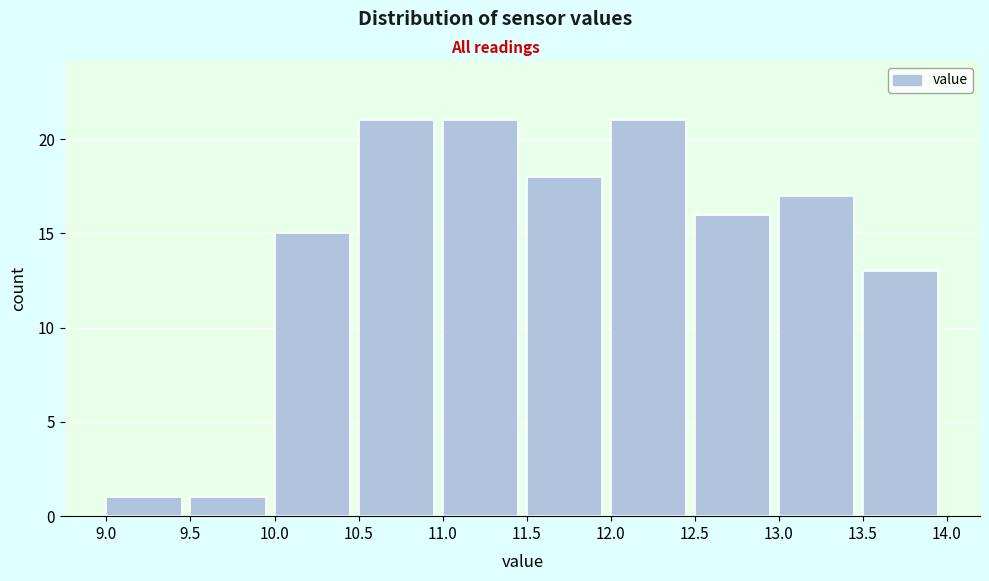

Reading left to right, transcribe this chart: for each bar, give the range it covers on the x-axis and its height. The values are not printed on the chart, so give them approximately, as read against the axis.

9.0 to 9.5: 1
9.5 to 10.0: 1
10.0 to 10.5: 15
10.5 to 11.0: 21
11.0 to 11.5: 21
11.5 to 12.0: 18
12.0 to 12.5: 21
12.5 to 13.0: 16
13.0 to 13.5: 17
13.5 to 14.0: 13